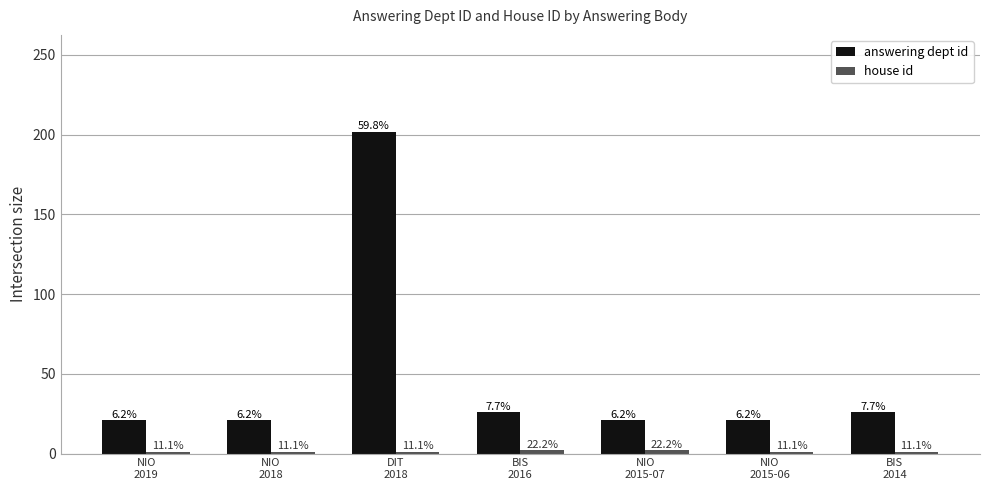

Are the bars horizontal?

No